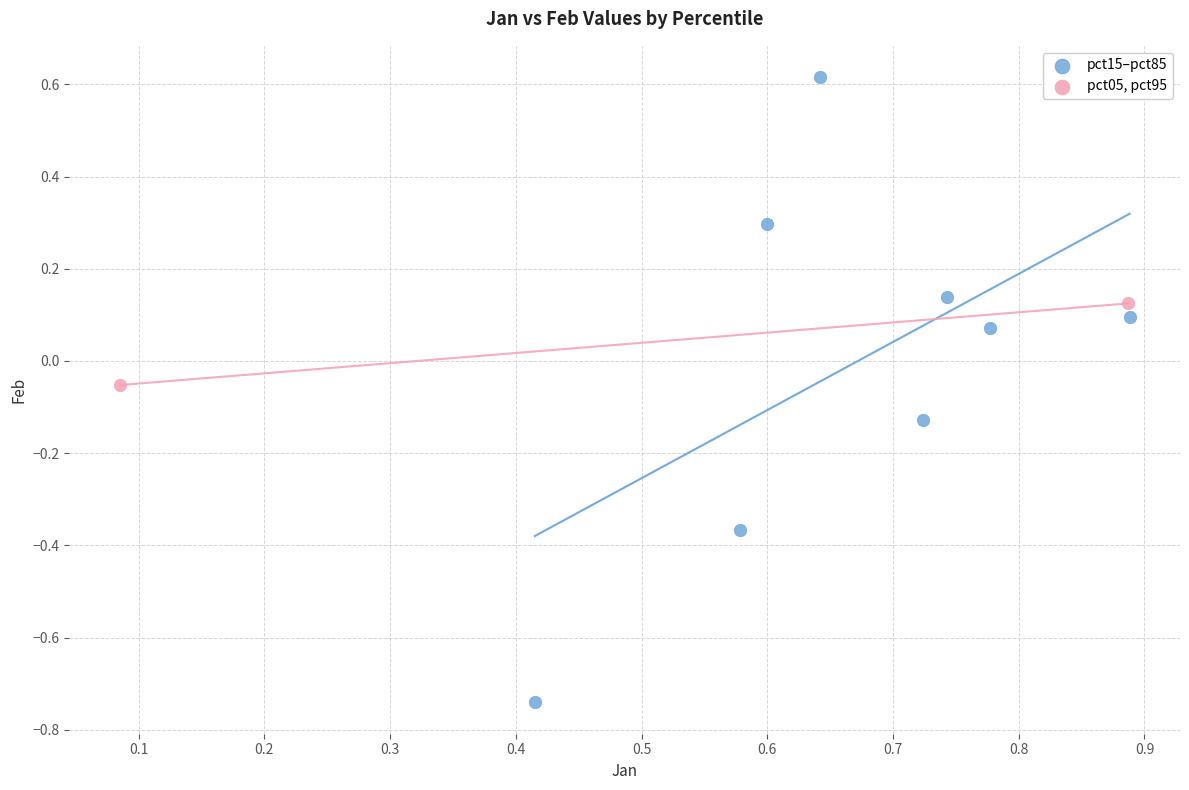

Which series reaches the maximum Y coordinate?

pct15–pct85